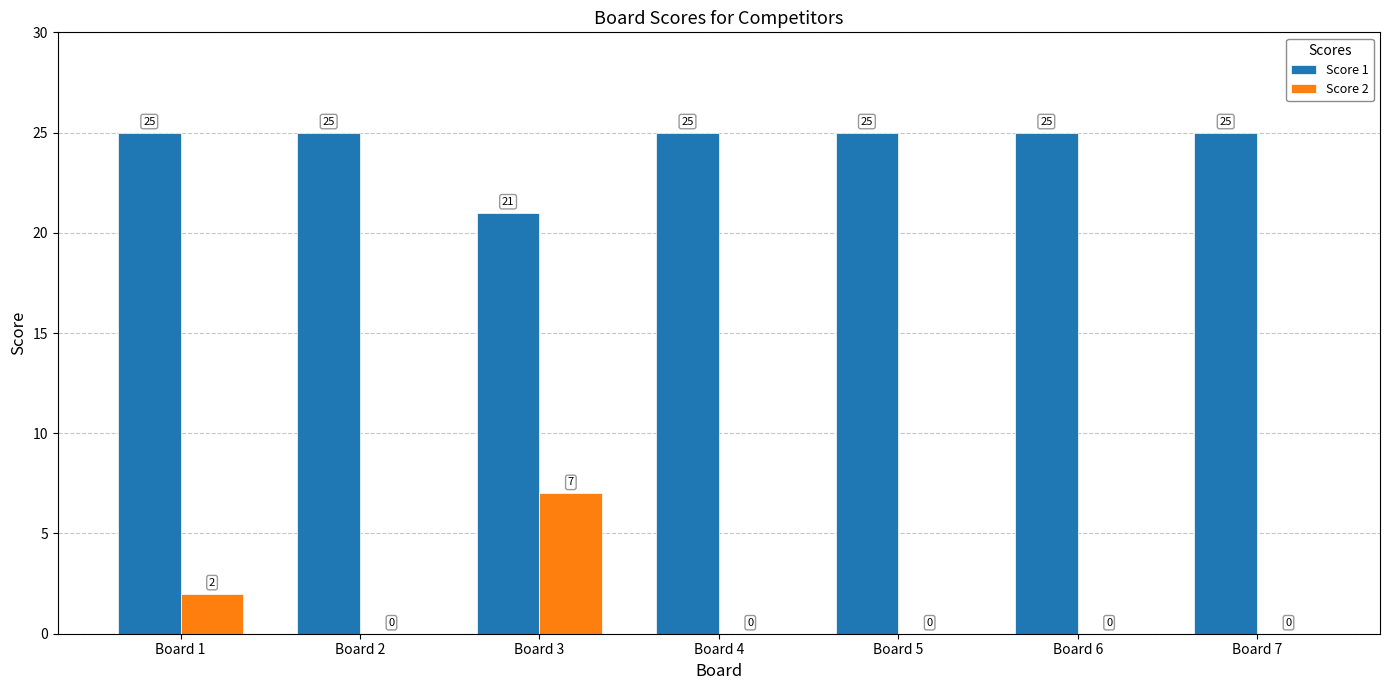

Reading left to right, extract all data points from this chart.

Score 1: 25	25	21	25	25	25	25
Score 2: 2	0	7	0	0	0	0